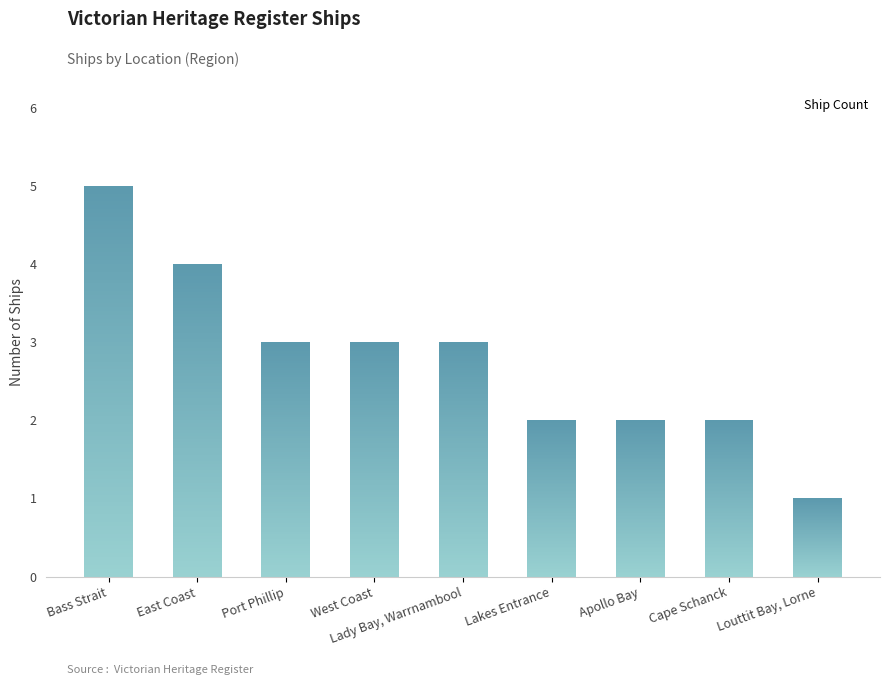

Reading left to right, transcribe all the data shown in this chart.

Bass Strait=5	East Coast=4	Port Phillip=3	West Coast=3	Lady Bay, Warrnambool=3	Lakes Entrance=2	Apollo Bay=2	Cape Schanck=2	Louttit Bay, Lorne=1